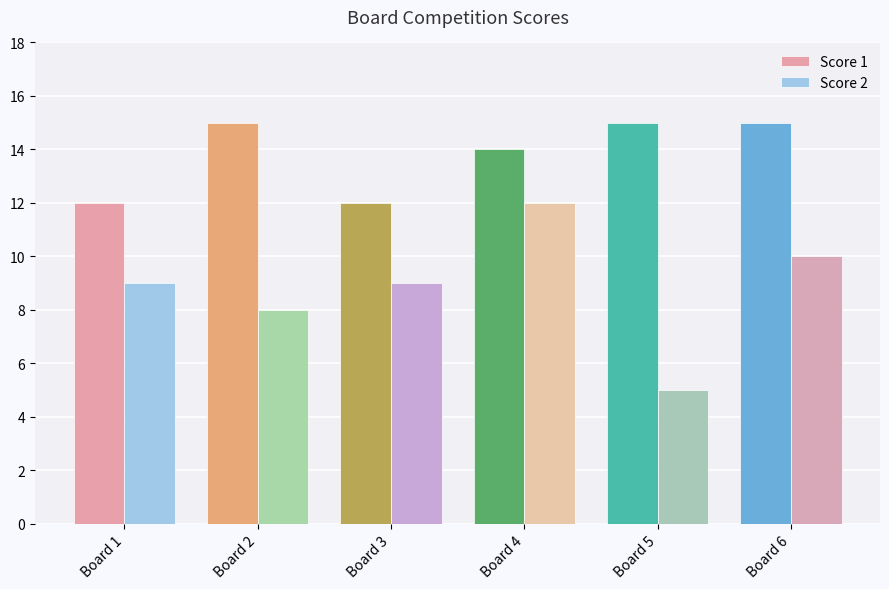

Is the value of Score 1 at Board 2 greater than the value of Score 2 at Board 3?

Yes